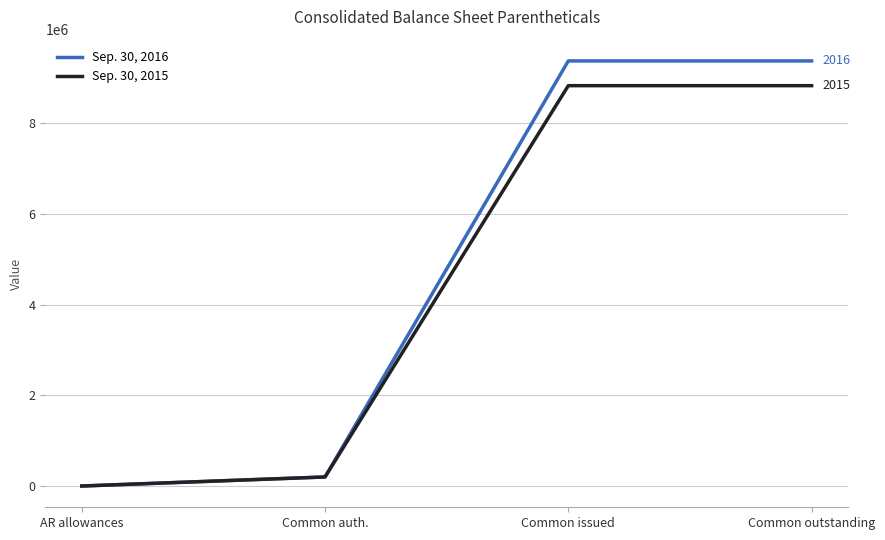

At which category does the chart reach its minimum across all series?

AR allowances